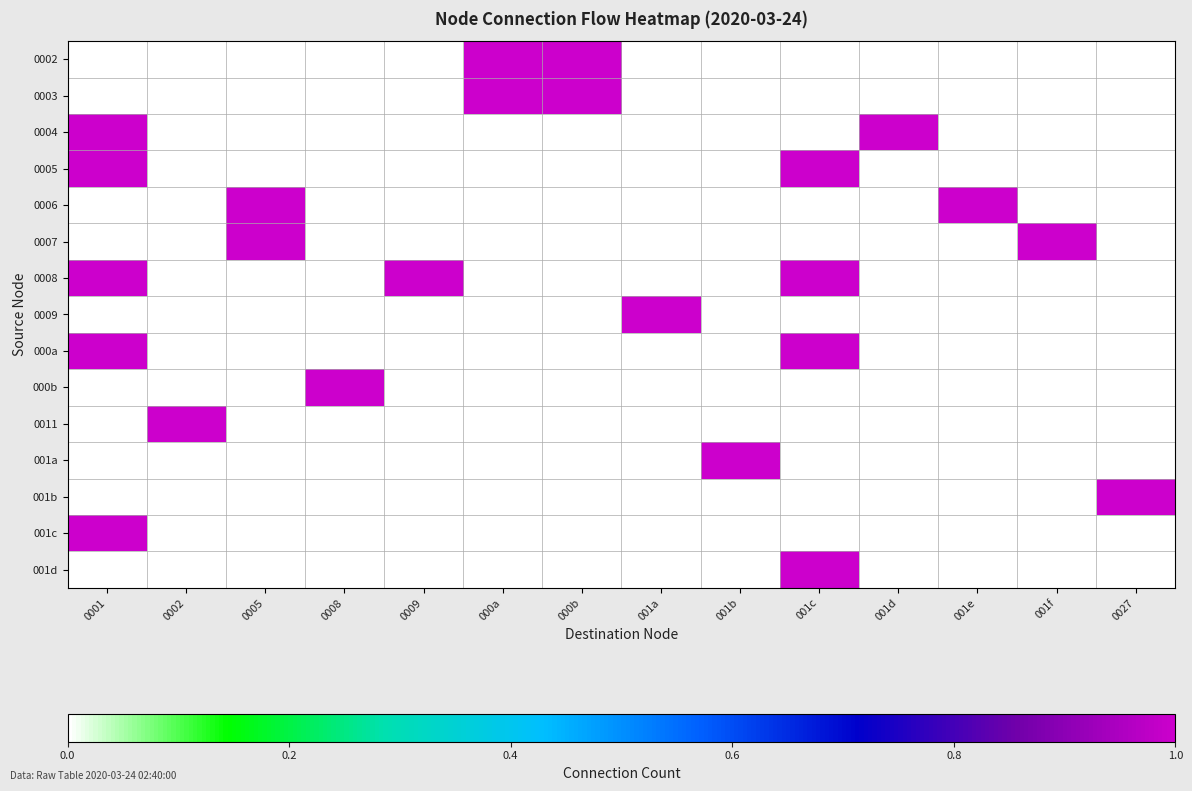

Reading left to right, transcribe all the data shown in this chart.

0002: 0001=0	0002=0	0005=0	0008=0	0009=0	000a=1	000b=1	001a=0	001b=0	001c=0	001d=0	001e=0	001f=0	0027=0
0003: 0001=0	0002=0	0005=0	0008=0	0009=0	000a=1	000b=1	001a=0	001b=0	001c=0	001d=0	001e=0	001f=0	0027=0
0004: 0001=1	0002=0	0005=0	0008=0	0009=0	000a=0	000b=0	001a=0	001b=0	001c=0	001d=1	001e=0	001f=0	0027=0
0005: 0001=1	0002=0	0005=0	0008=0	0009=0	000a=0	000b=0	001a=0	001b=0	001c=1	001d=0	001e=0	001f=0	0027=0
0006: 0001=0	0002=0	0005=1	0008=0	0009=0	000a=0	000b=0	001a=0	001b=0	001c=0	001d=0	001e=1	001f=0	0027=0
0007: 0001=0	0002=0	0005=1	0008=0	0009=0	000a=0	000b=0	001a=0	001b=0	001c=0	001d=0	001e=0	001f=1	0027=0
0008: 0001=1	0002=0	0005=0	0008=0	0009=1	000a=0	000b=0	001a=0	001b=0	001c=1	001d=0	001e=0	001f=0	0027=0
0009: 0001=0	0002=0	0005=0	0008=0	0009=0	000a=0	000b=0	001a=1	001b=0	001c=0	001d=0	001e=0	001f=0	0027=0
000a: 0001=1	0002=0	0005=0	0008=0	0009=0	000a=0	000b=0	001a=0	001b=0	001c=1	001d=0	001e=0	001f=0	0027=0
000b: 0001=0	0002=0	0005=0	0008=1	0009=0	000a=0	000b=0	001a=0	001b=0	001c=0	001d=0	001e=0	001f=0	0027=0
0011: 0001=0	0002=1	0005=0	0008=0	0009=0	000a=0	000b=0	001a=0	001b=0	001c=0	001d=0	001e=0	001f=0	0027=0
001a: 0001=0	0002=0	0005=0	0008=0	0009=0	000a=0	000b=0	001a=0	001b=1	001c=0	001d=0	001e=0	001f=0	0027=0
001b: 0001=0	0002=0	0005=0	0008=0	0009=0	000a=0	000b=0	001a=0	001b=0	001c=0	001d=0	001e=0	001f=0	0027=1
001c: 0001=1	0002=0	0005=0	0008=0	0009=0	000a=0	000b=0	001a=0	001b=0	001c=0	001d=0	001e=0	001f=0	0027=0
001d: 0001=0	0002=0	0005=0	0008=0	0009=0	000a=0	000b=0	001a=0	001b=0	001c=1	001d=0	001e=0	001f=0	0027=0